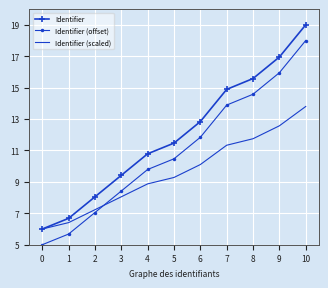

Is the value of Identifier at 7 greater than the value of Identifier (scaled) at 3?

Yes